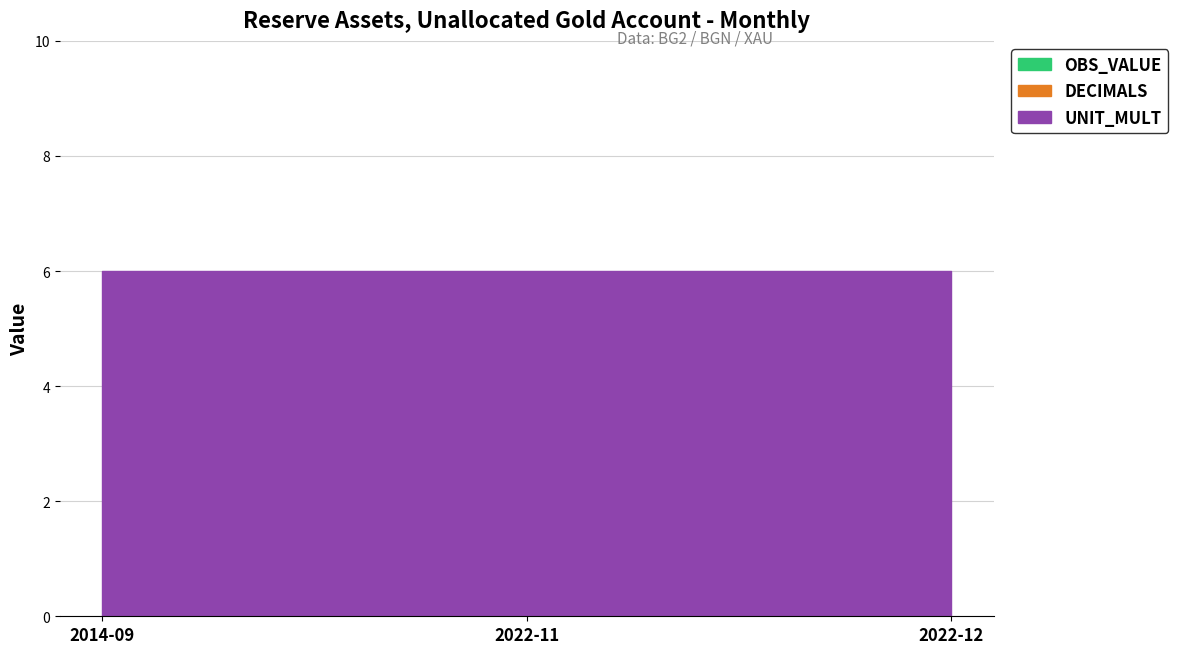

What is the spread (max minus min) of values at 2022-11?

6